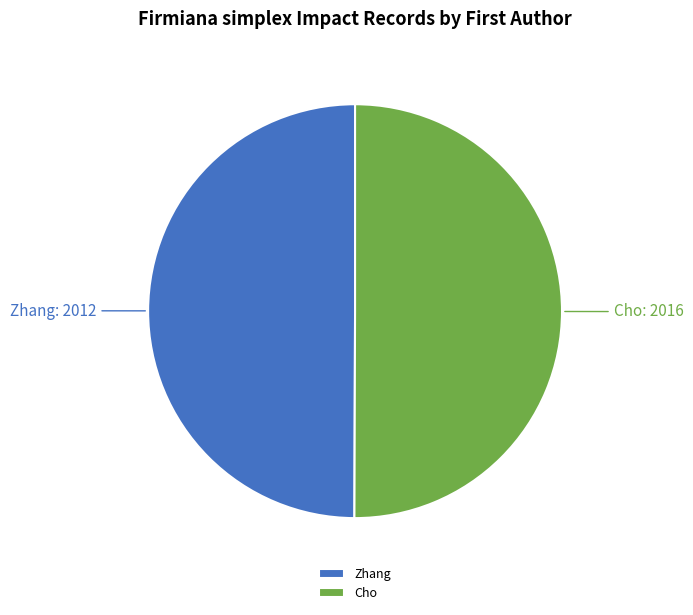

Is it true that Zhang is 50% of the pie?

True